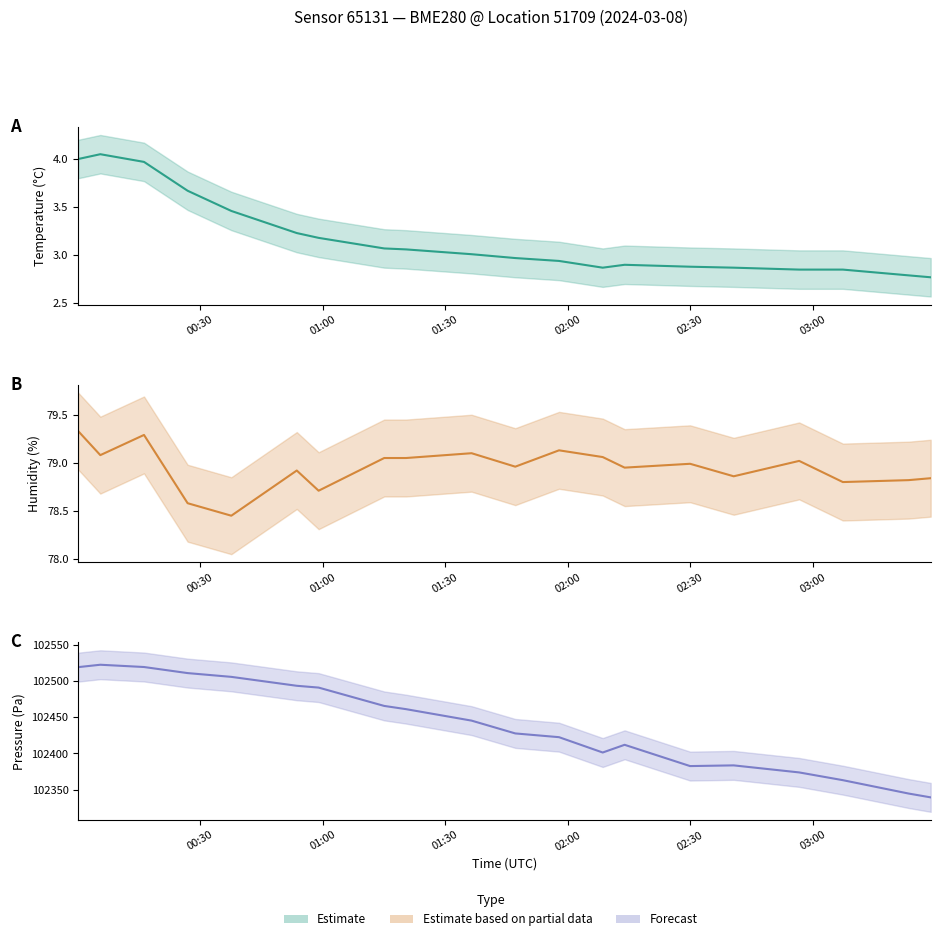

At how many categories does at least one series exceed 67977?

20